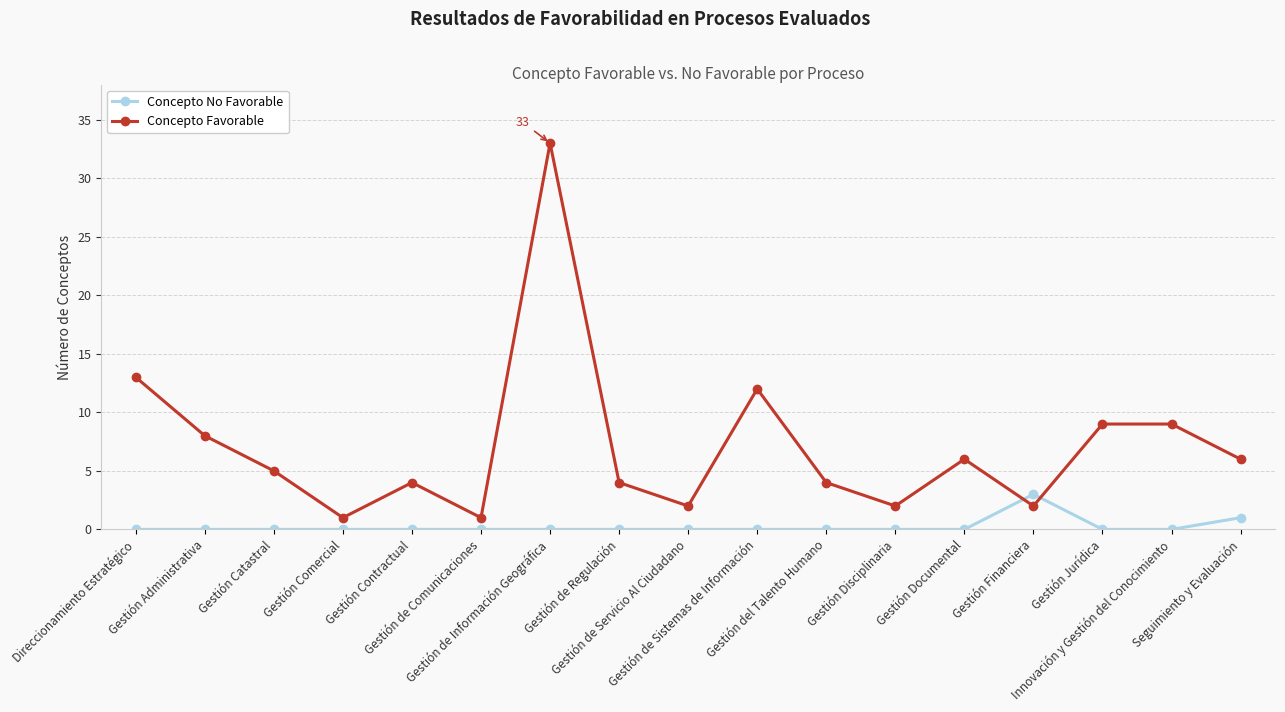

Where does the Concepto Favorable series first go above 5?

Direccionamiento Estratégico